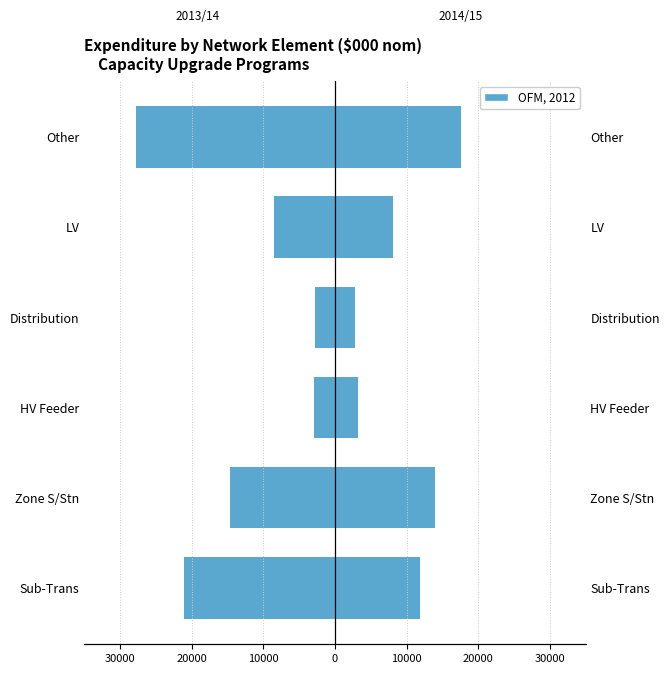

Does the chart contain stacked bars?

No